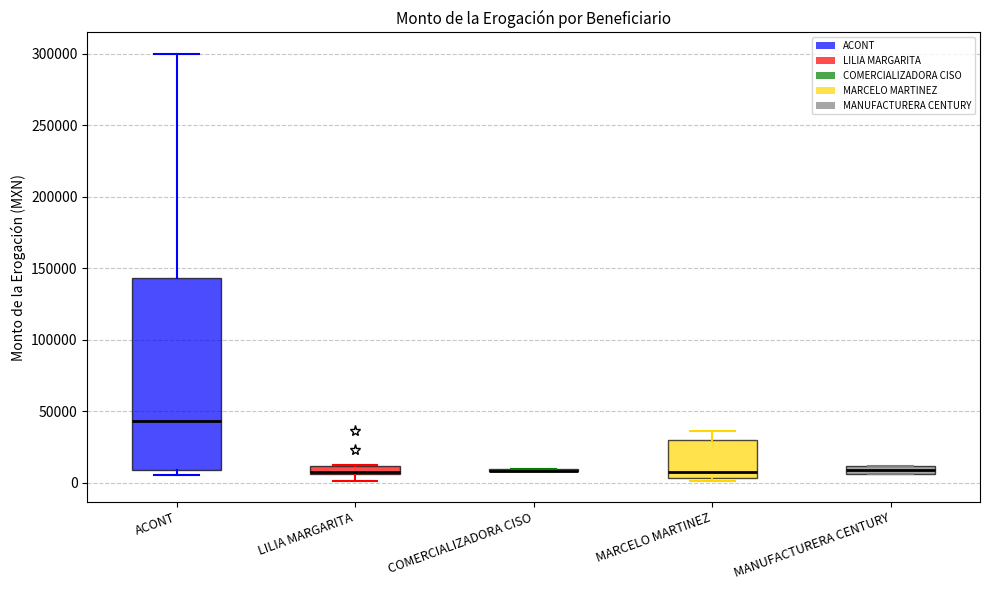

Which box is the tallest, from its lower edge to its upper edge?

ACONT